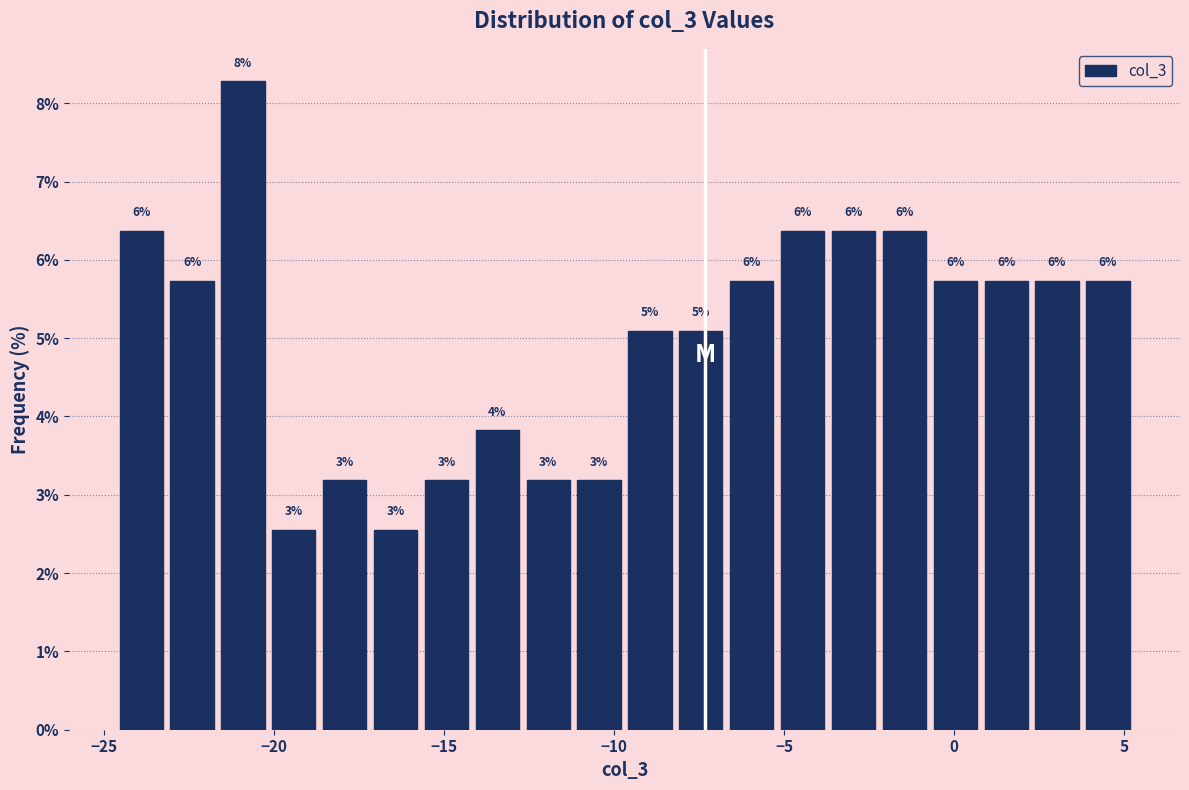

Around what value on the x-axis is the tallest bar? Give the approximate position of its centre, as read against the axis.

-21.0